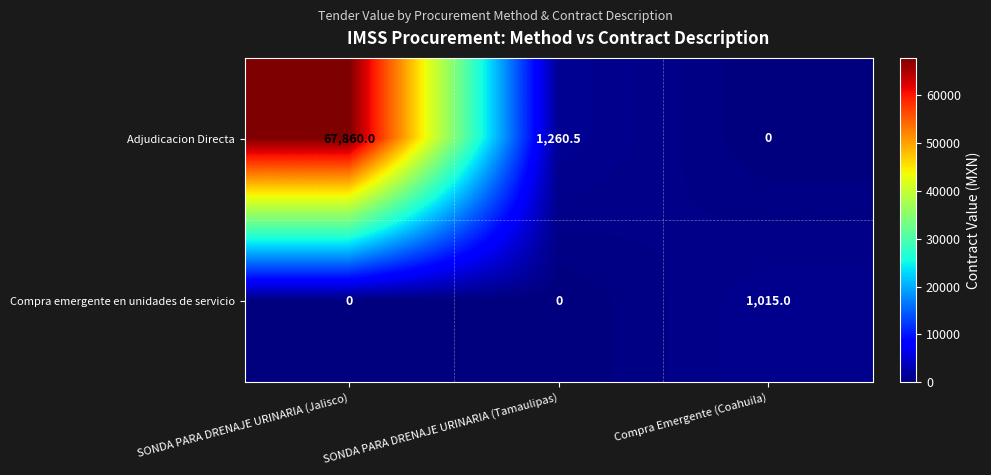

The Adjudicacion Directa series shows 67860.0 at SONDA PARA DRENAJE URINARIA (Jalisco). True or false?

True